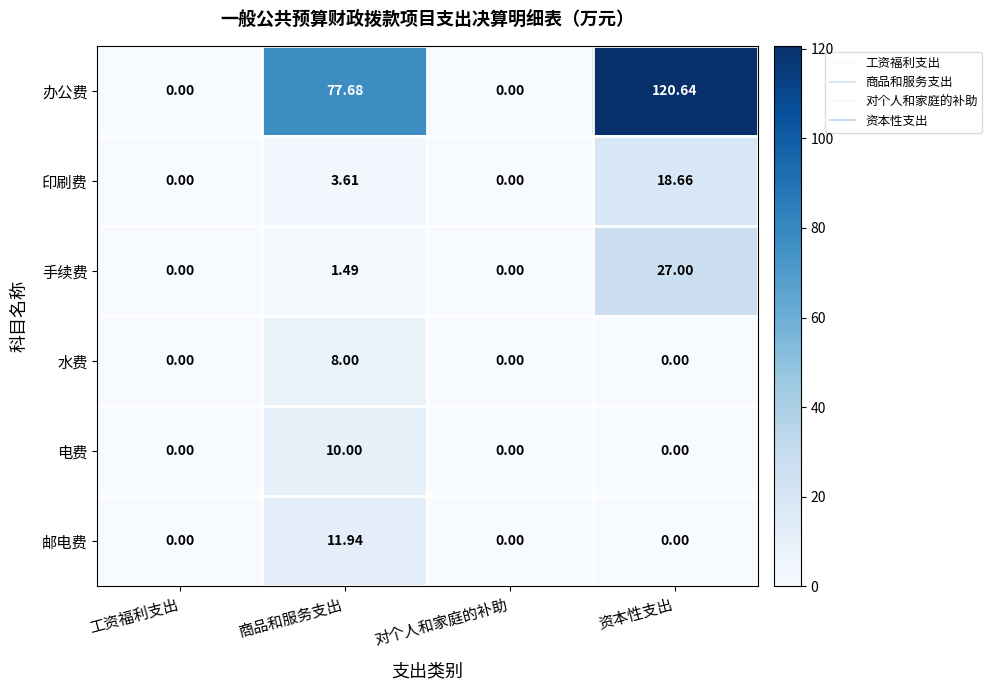

How many distinct data groups are displayed?

6